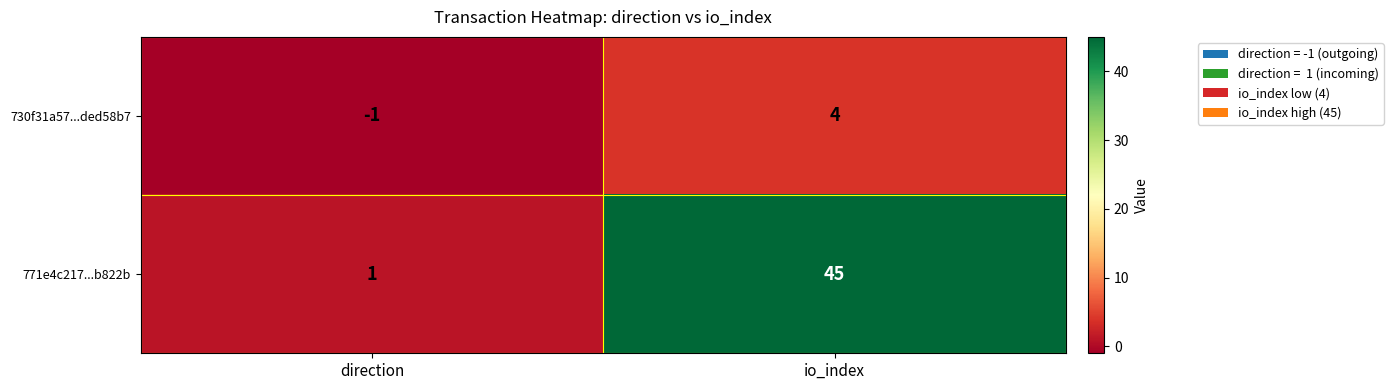

What is the difference between the highest and lowest values at io_index?

41